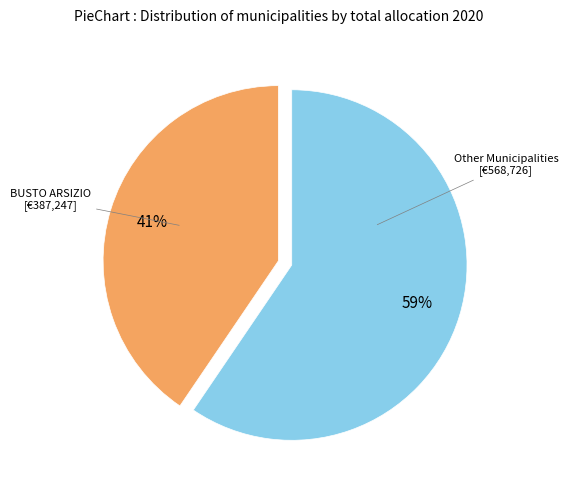

To the nearest percent, what percentage of the pie is BUSTO ARSIZIO?

41%